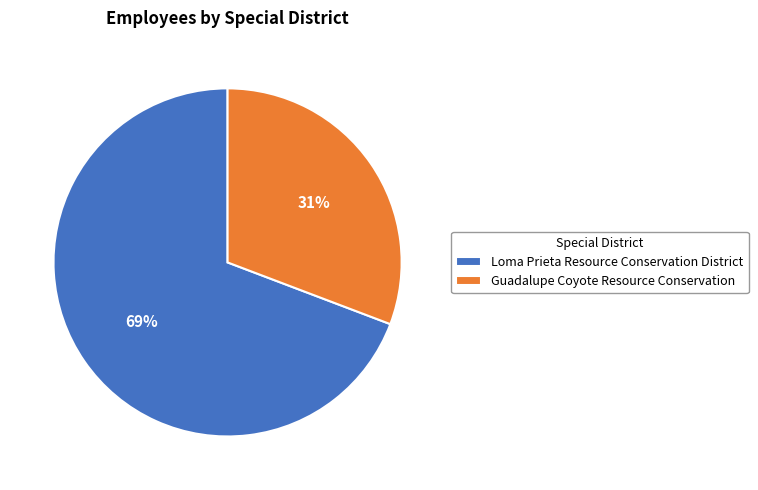

What is the smallest slice in the pie chart?

Guadalupe Coyote Resource Conservation